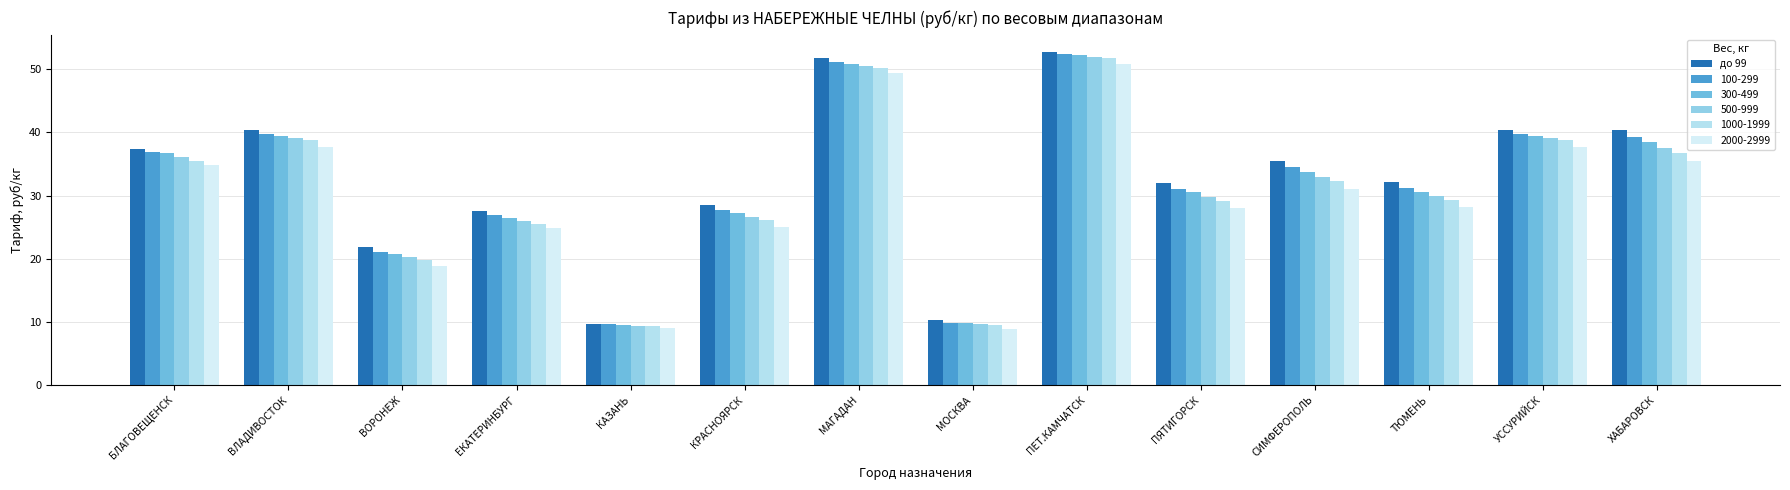

Are the bars grouped side by side (vs. stacked)?

Yes